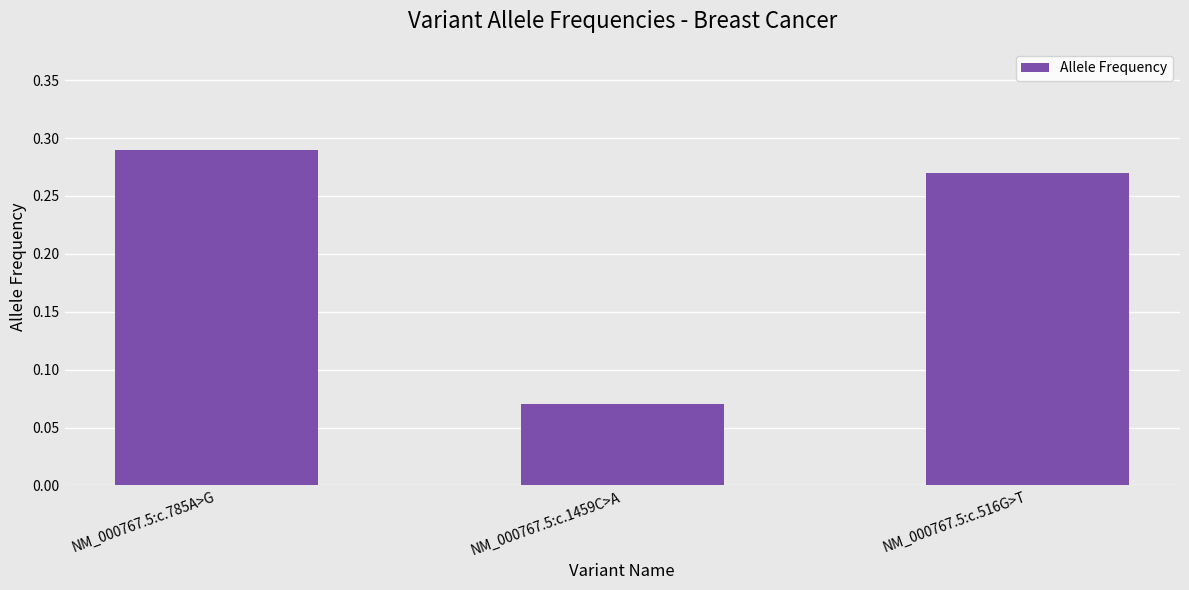

Rank the categories by value from lowest to highest.

NM_000767.5:c.1459C>A, NM_000767.5:c.516G>T, NM_000767.5:c.785A>G